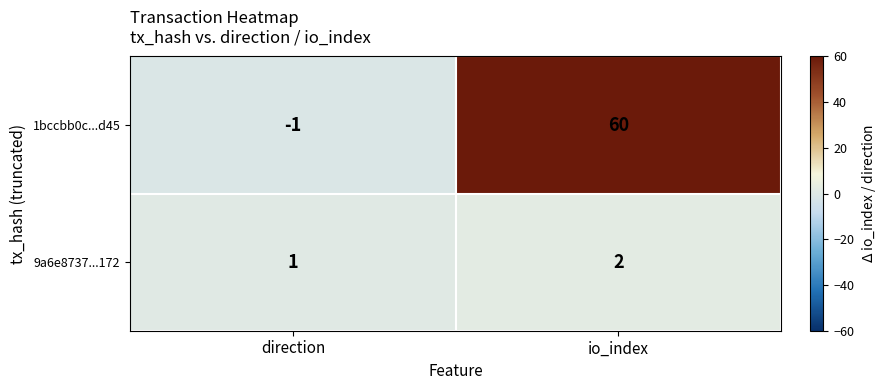

Which category has the highest value across all series?

io_index